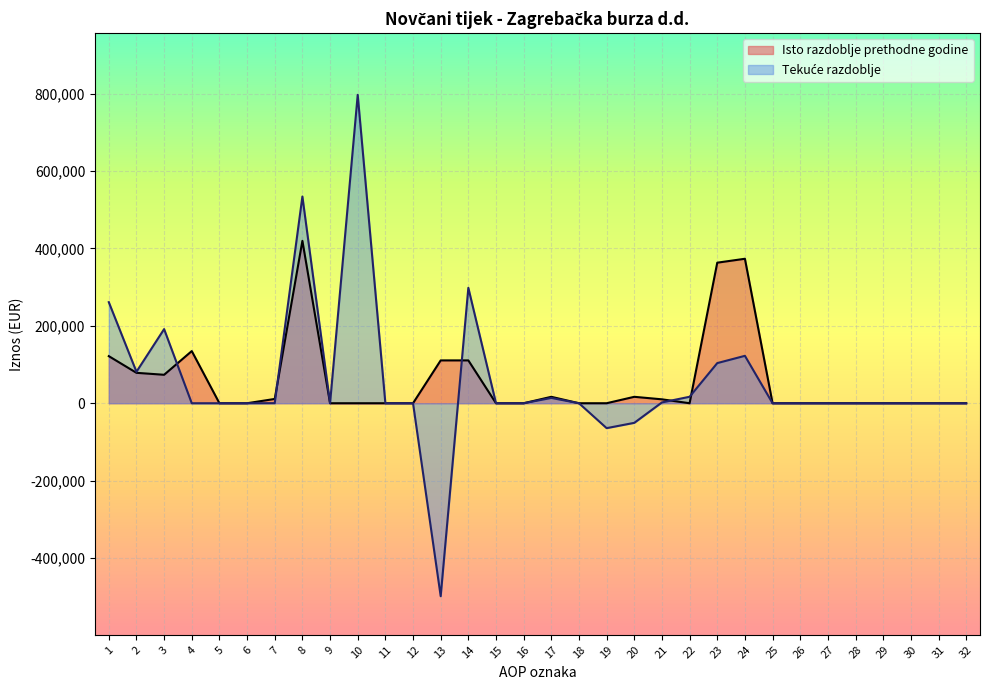

How many data points does each series have?

32